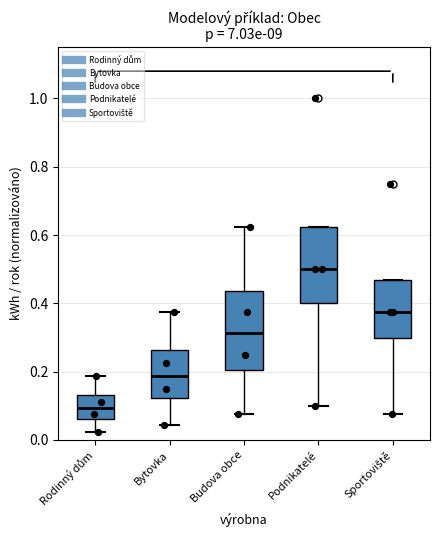

Reading left to right, read every box against the y-axis: the position of its median line, the range the box covers, and the ends of its whiskers. The values are not printed on the chart, so give them approximately, as read against the axis.

Rodinný dům: median 0.10, box 0.06 to 0.14, whiskers 0.02 to 0.18
Bytovka: median 0.18, box 0.12 to 0.26, whiskers 0.04 to 0.38
Budova obce: median 0.32, box 0.20 to 0.44, whiskers 0.08 to 0.62
Podnikatelé: median 0.50, box 0.40 to 0.62, whiskers 0.10 to 0.62
Sportoviště: median 0.38, box 0.30 to 0.46, whiskers 0.08 to 0.46